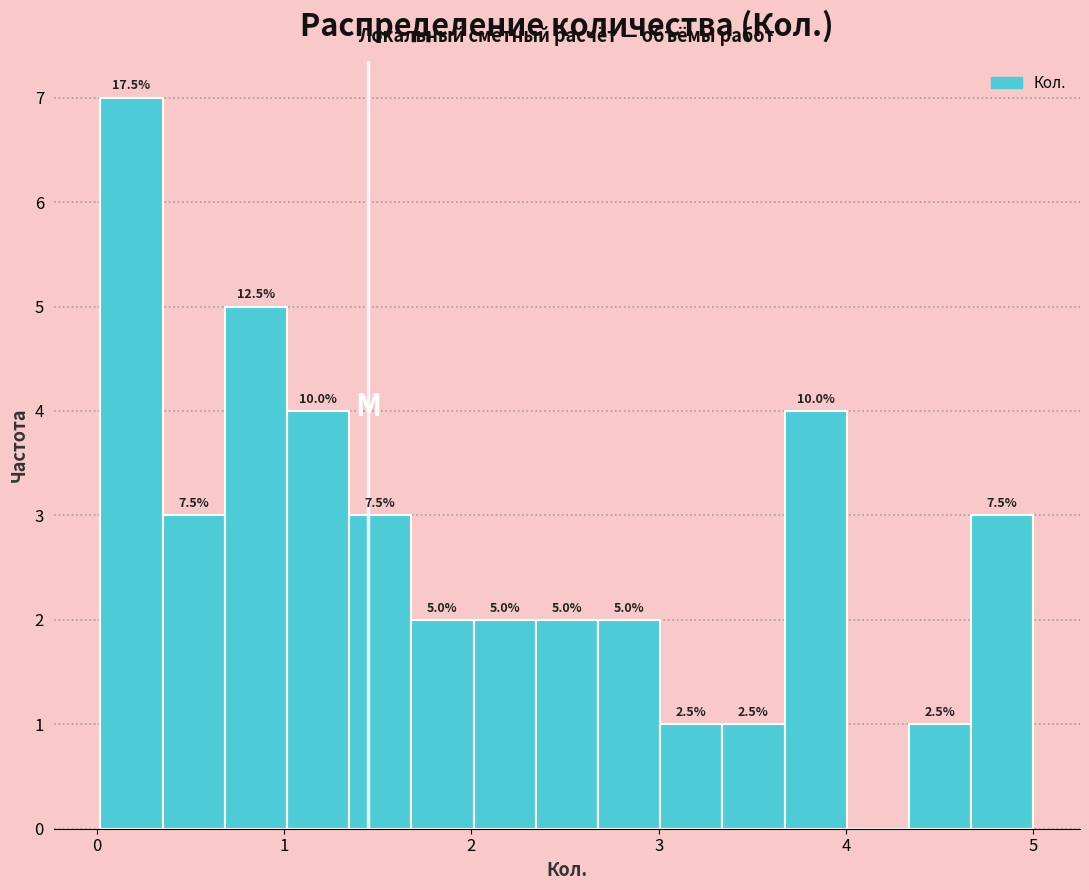

Around what value on the x-axis is the tallest bar? Give the approximate position of its centre, as read against the axis.

0.2